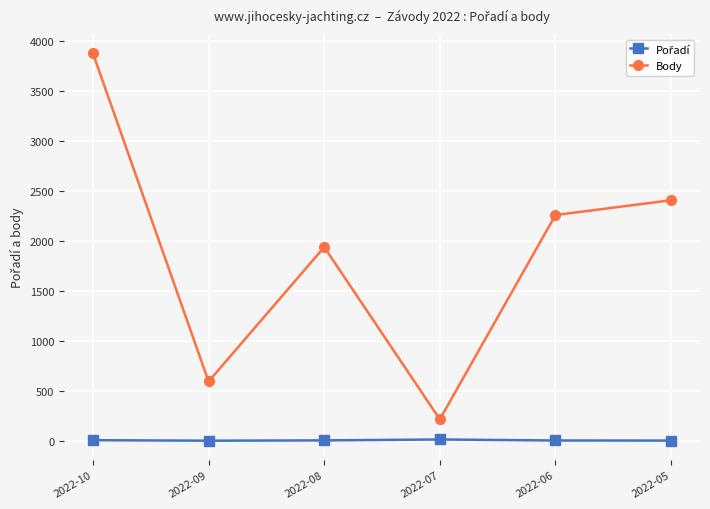

At which label does Body reach its peak?

2022-10